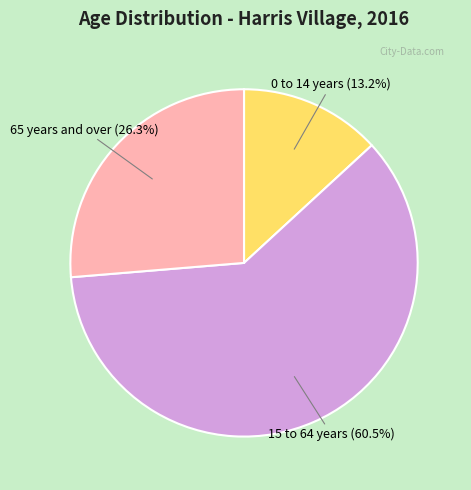

Between 65 years and over and 0 to 14 years, which is larger?

65 years and over